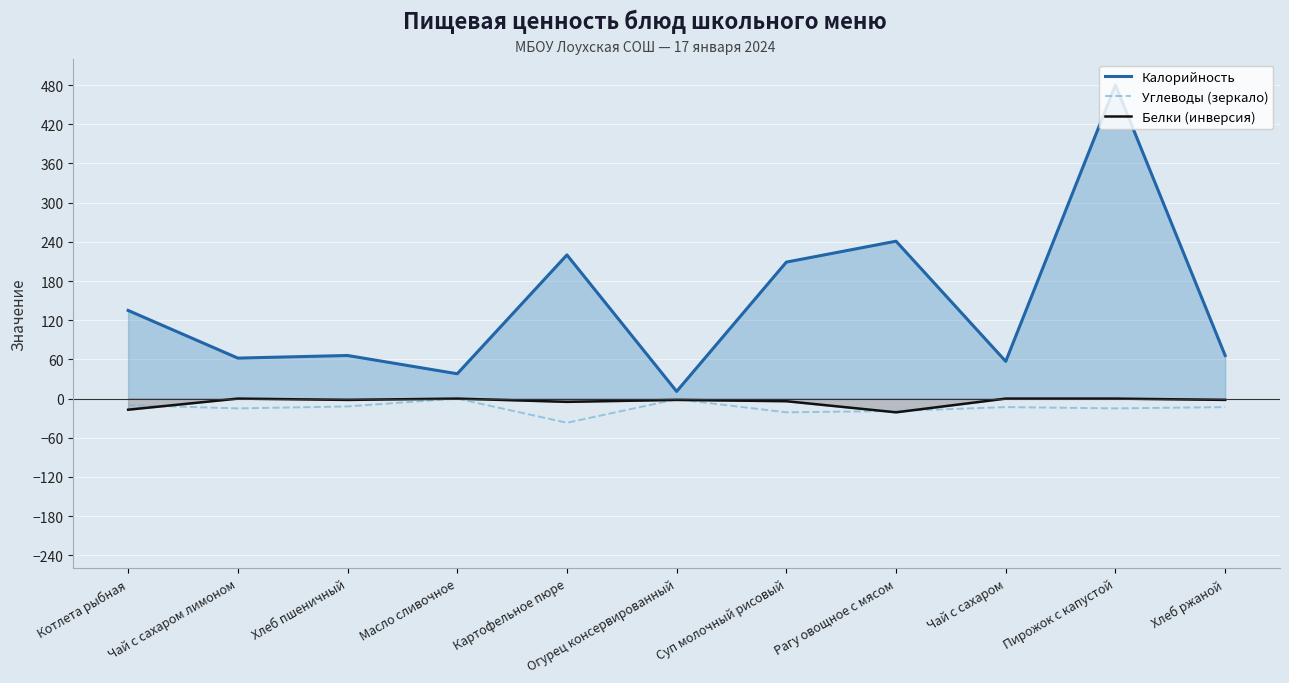

Reading left to right, transcribe all the data shown in this chart.

Калорийность: Котлета рыбная=135	Чай с сахаром лимоном=62	Хлеб пшеничный=66	Масло сливочное=38	Картофельное пюре=220	Огурец консервированный=11	Суп молочный рисовый=209	Рагу овощное с мясом=241	Чай с сахаром=57	Пирожок с капустой=480	Хлеб ржаной=66
Углеводы (зеркало): Котлета рыбная=-10	Чай с сахаром лимоном=-15	Хлеб пшеничный=-12	Масло сливочное=0	Картофельное пюре=-37	Огурец консервированный=-1	Суп молочный рисовый=-21	Рагу овощное с мясом=-19	Чай с сахаром=-13	Пирожок с капустой=-15	Хлеб ржаной=-13
Белки (инверсия): Котлета рыбная=-17	Чай с сахаром лимоном=0	Хлеб пшеничный=-2	Масло сливочное=0	Картофельное пюре=-5	Огурец консервированный=-2	Суп молочный рисовый=-4	Рагу овощное с мясом=-21	Чай с сахаром=0	Пирожок с капустой=0	Хлеб ржаной=-2